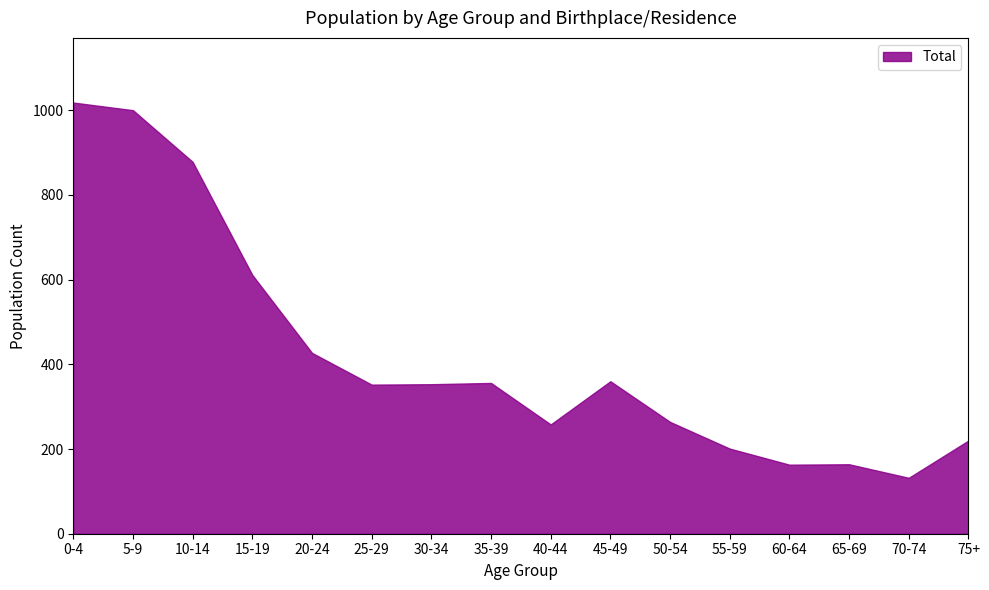

True or false: the data shows 352 at 25-29.

True